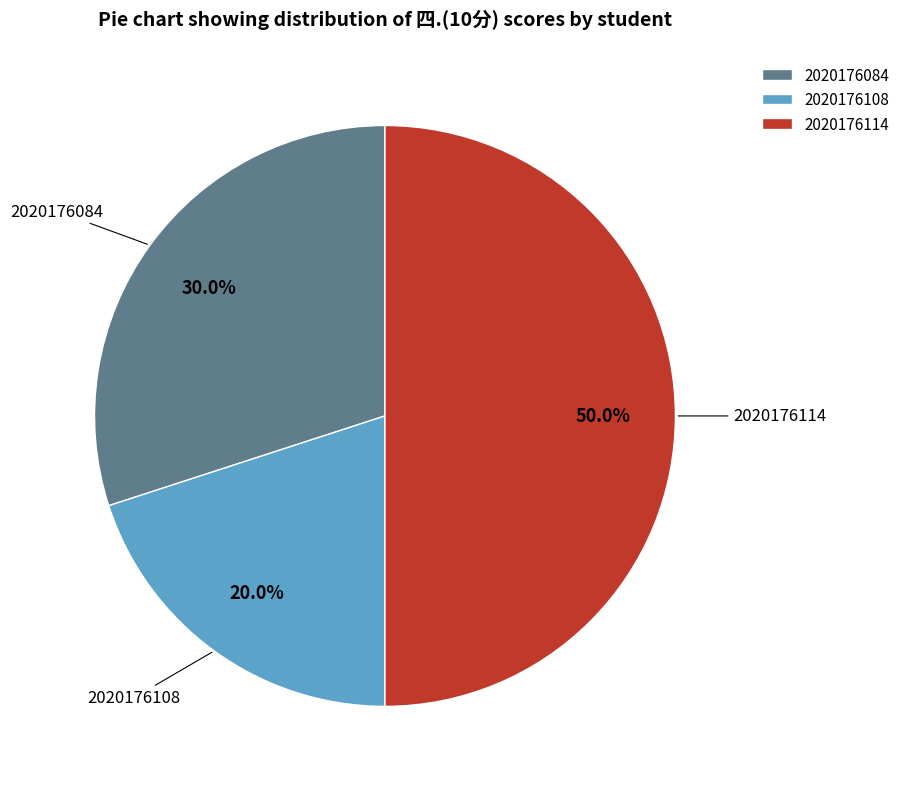

To the nearest percent, what percentage of the pie is 2020176108?

20%